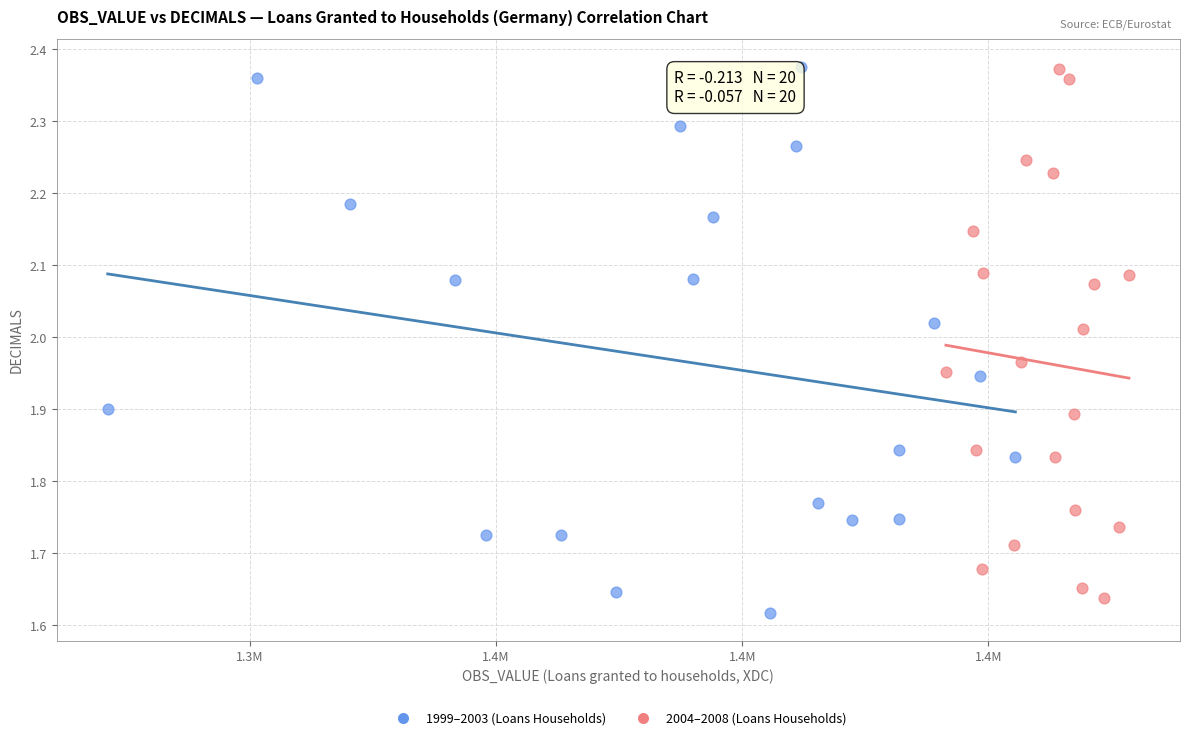

Which series reaches the minimum Y coordinate?

1999–2003 (Loans Households)